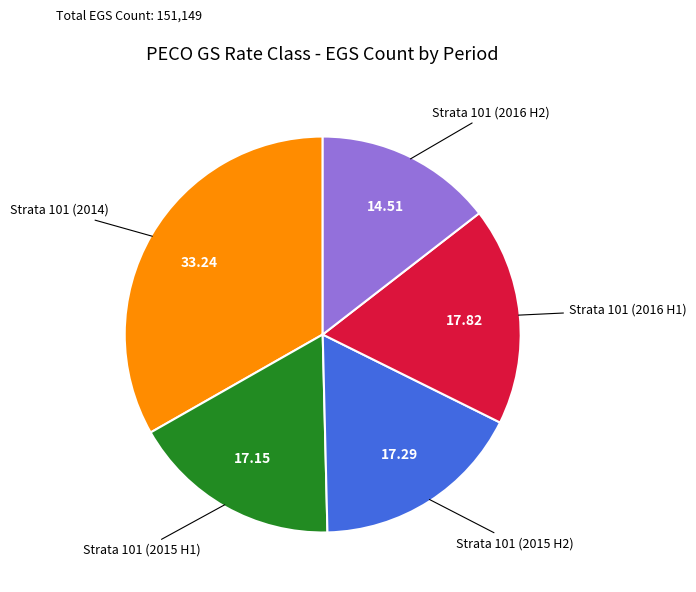

Is there a majority slice in this chart?

No